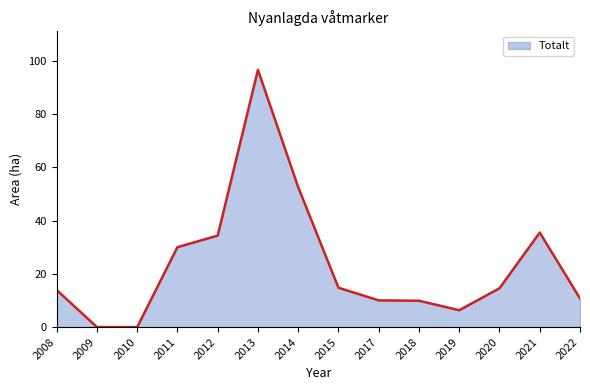

At which category does the chart reach its peak across all series?

2013